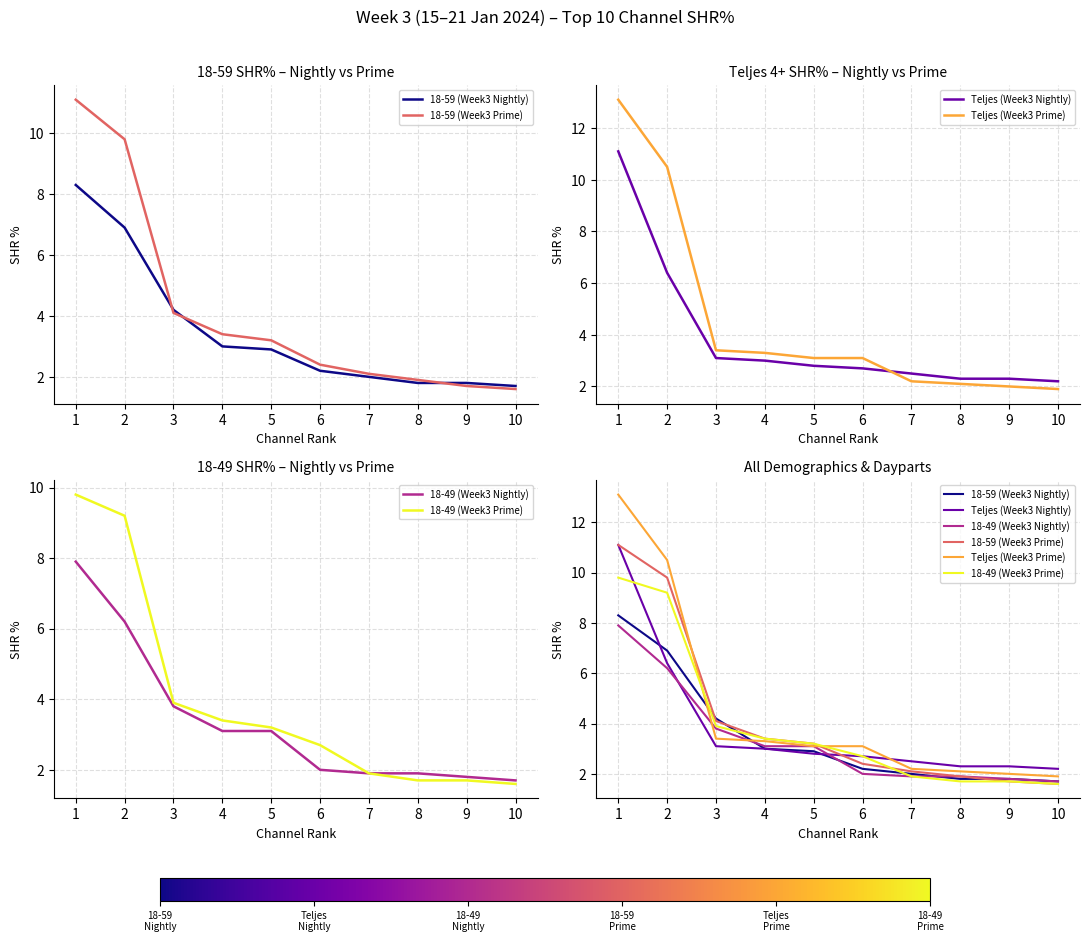

Between 2 and 7, which is larger?

2